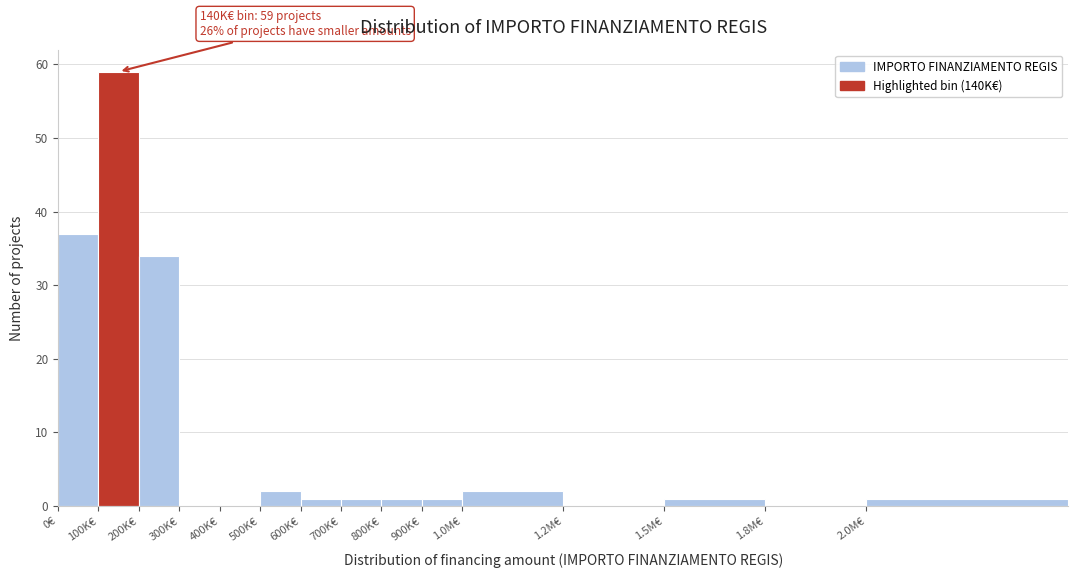

The chart shows a value of 34 at 200K€. True or false?

True